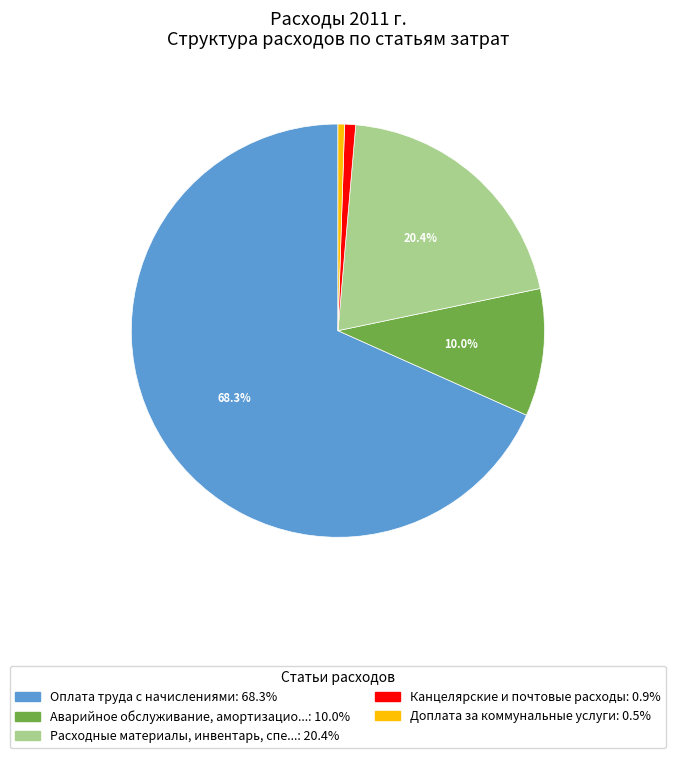

Is there a majority slice in this chart?

Yes